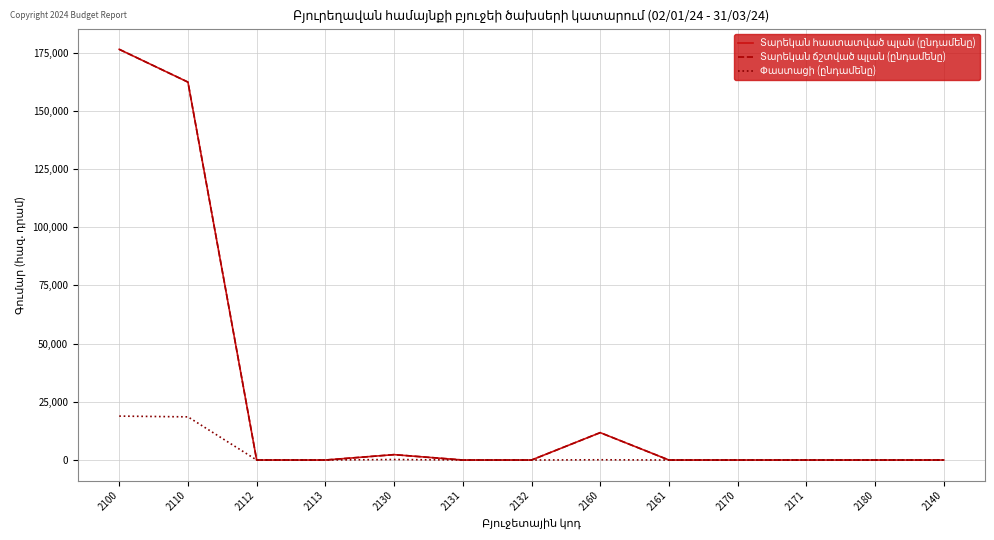

What is the difference between the maximum and minimum values in the Փաստացի (ընդամենը) series?

18866.6